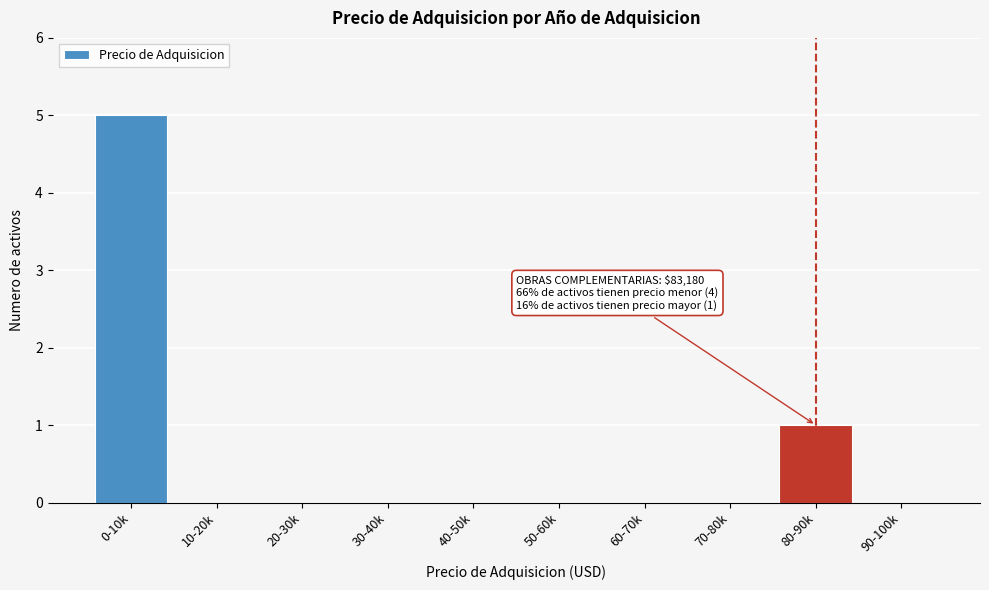

Reading left to right, what are all the values shown in this chart?

0-10k=5	10-20k=0	20-30k=0	30-40k=0	40-50k=0	50-60k=0	60-70k=0	70-80k=0	80-90k=1	90-100k=0